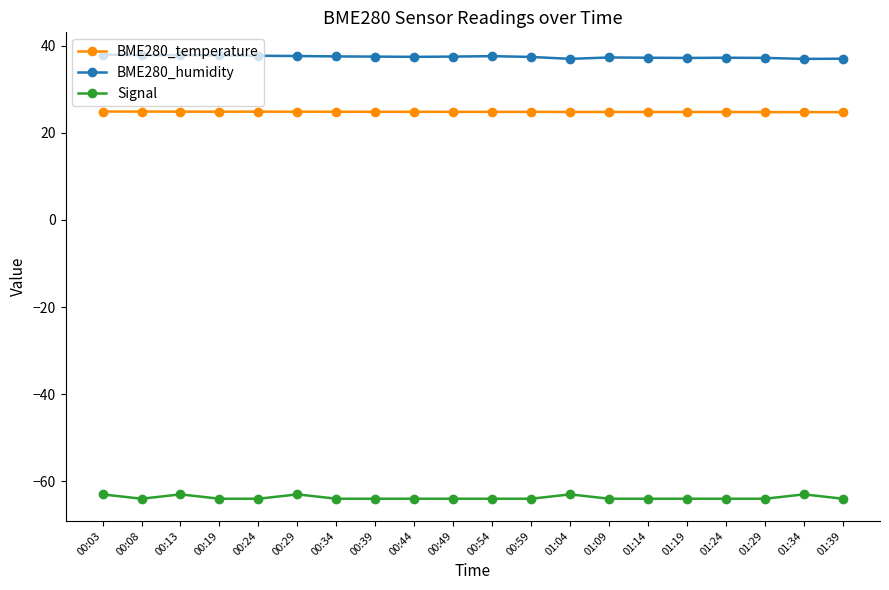

True or false: Signal has more than 1 points higher than both neighbors.

True